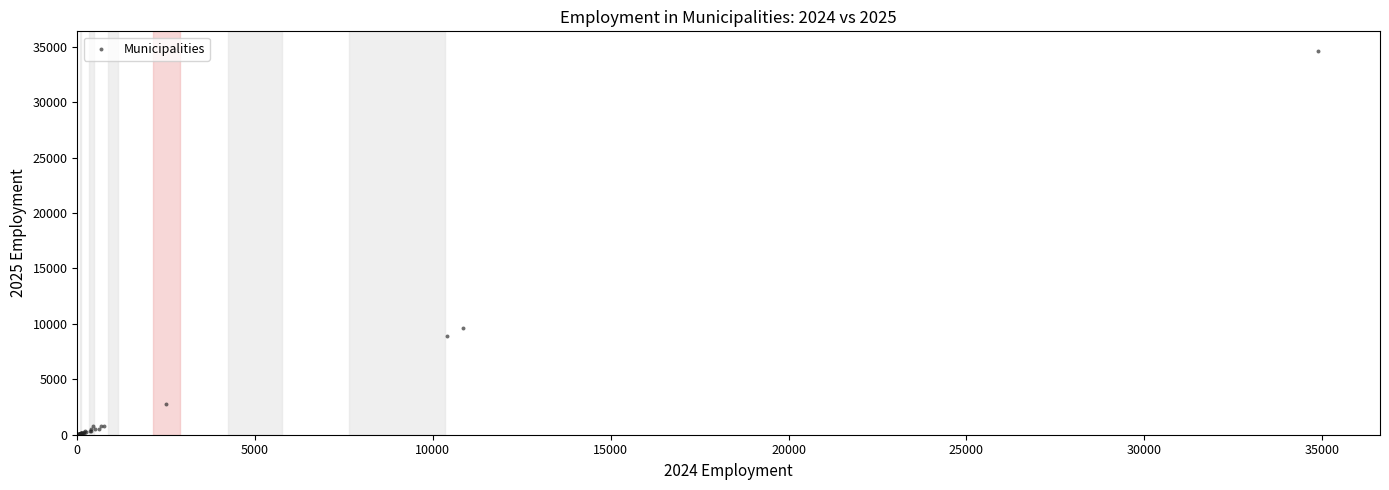

What Y value in the scatter plot is closest to 17324?

9653